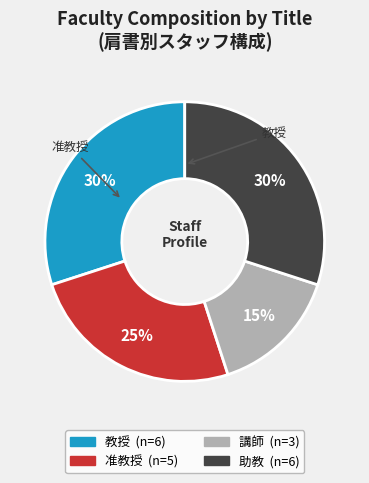

What percentage is the 助教 slice, to the nearest percent?

30%